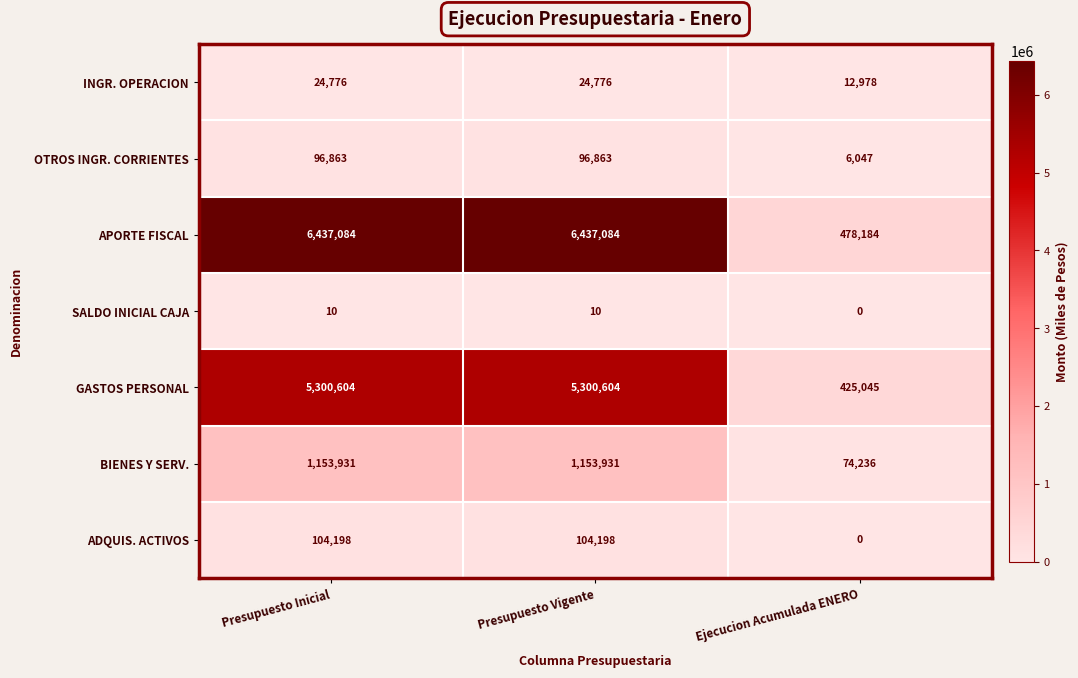

What is the sum of the ADQUIS. ACTIVOS values at Presupuesto Inicial and Presupuesto Vigente?

208396